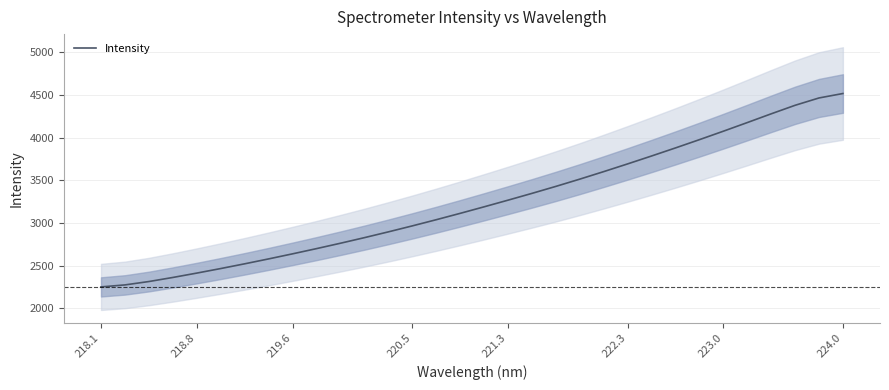

Which category has the lowest value across all series?

218.1